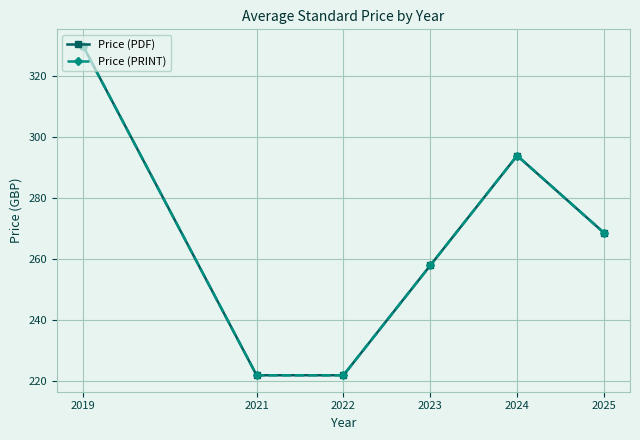

True or false: Price (PRINT) and Price (PDF) cross at least once.

False